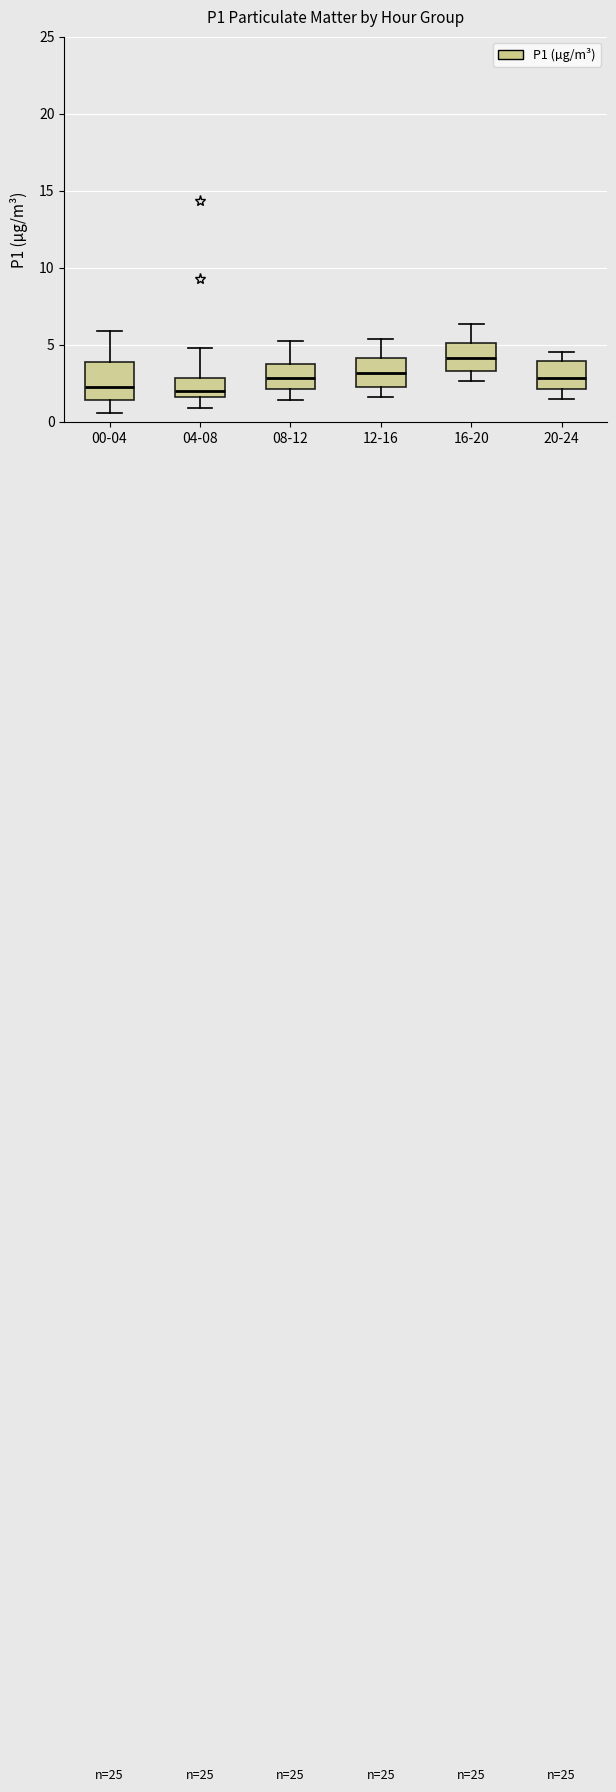

Reading left to right, read every box against the y-axis: the position of its median line, the range the box covers, and the ends of its whiskers. The values are not printed on the chart, so give them approximately, as read against the axis.

00-04: median 2.0, box 1.5 to 4.0, whiskers 0.5 to 6.0
04-08: median 2.0, box 1.5 to 3.0, whiskers 1.0 to 5.0
08-12: median 3.0, box 2.0 to 4.0, whiskers 1.5 to 5.5
12-16: median 3.0, box 2.5 to 4.0, whiskers 1.5 to 5.5
16-20: median 4.0, box 3.5 to 5.0, whiskers 2.5 to 6.5
20-24: median 3.0, box 2.0 to 4.0, whiskers 1.5 to 4.5